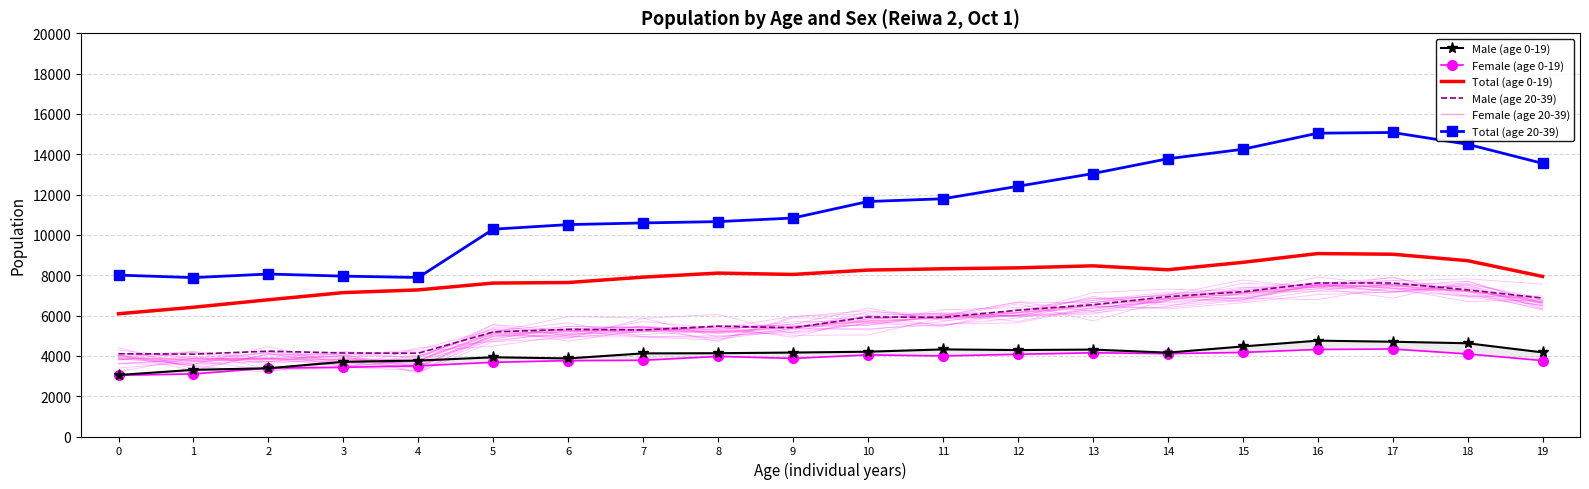

Which category has the highest value across all series?

17